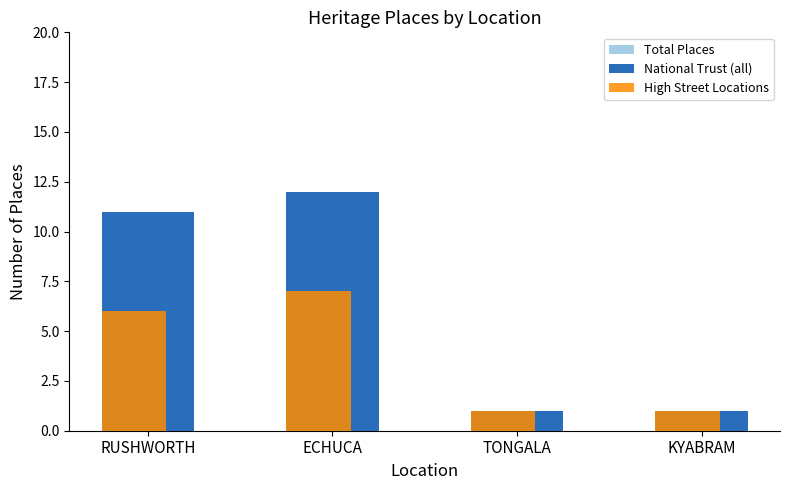

What is the label of the 2nd bar from the left?

ECHUCA